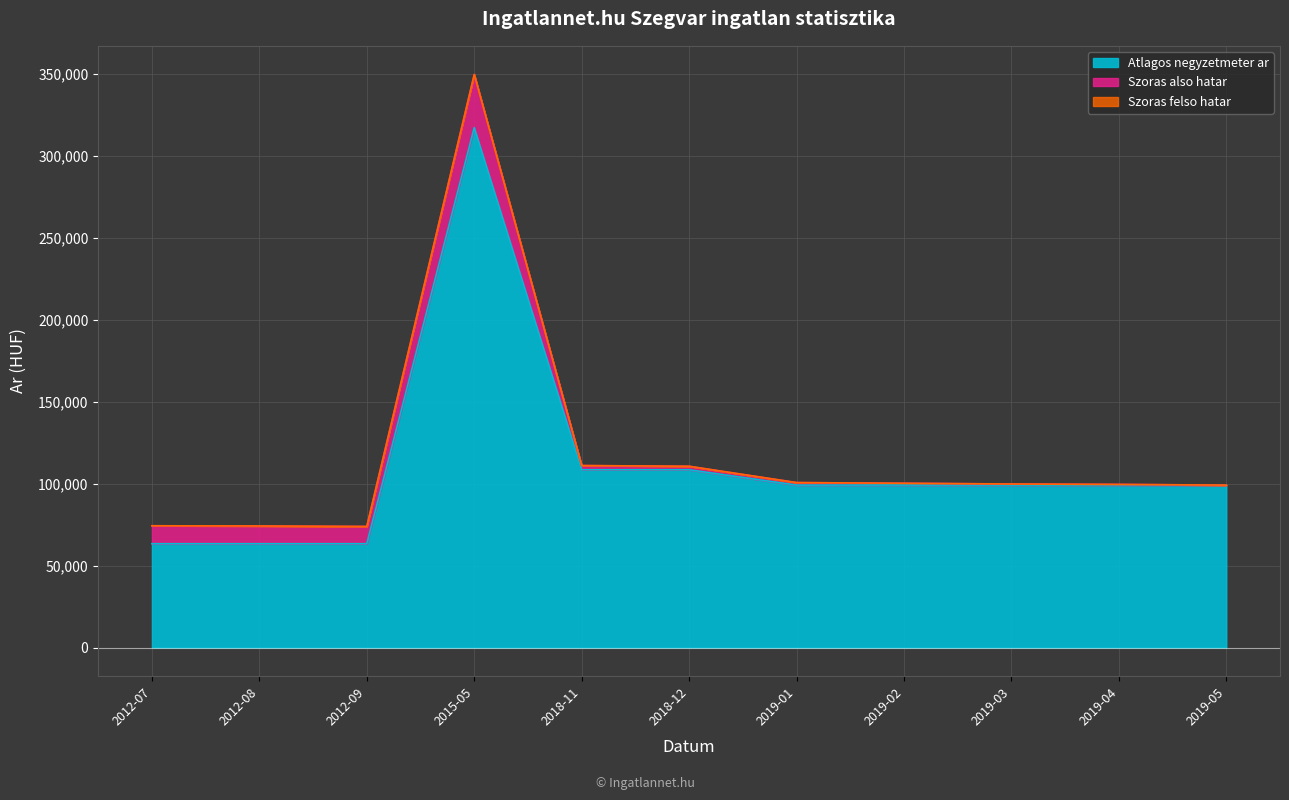

Between which two adjacent categories do Szoras also hatar and Atlagos negyzetmeter ar first intersect?

2019-04 and 2019-05